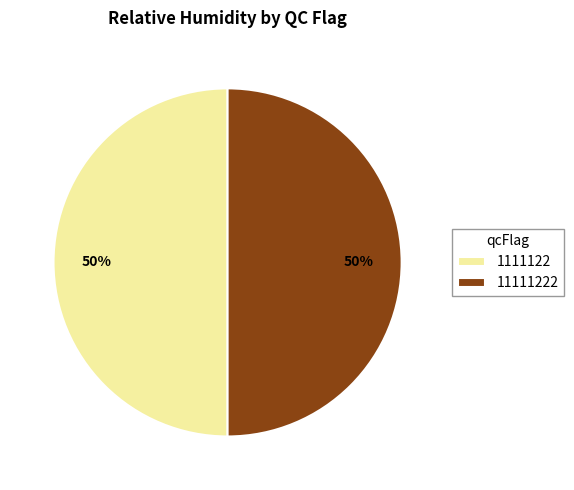

Is it true that 1111122 is 14% of the pie?

False